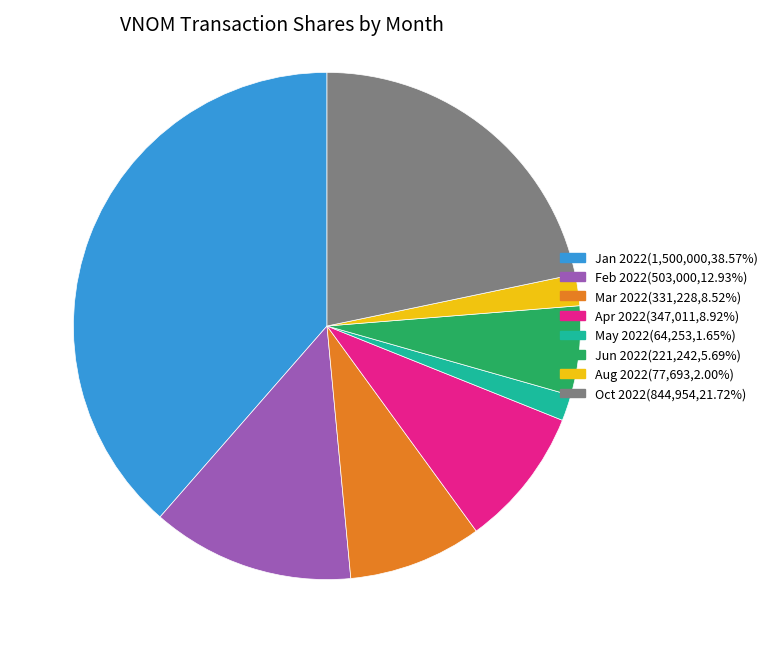

Does any single category account for the majority?

No